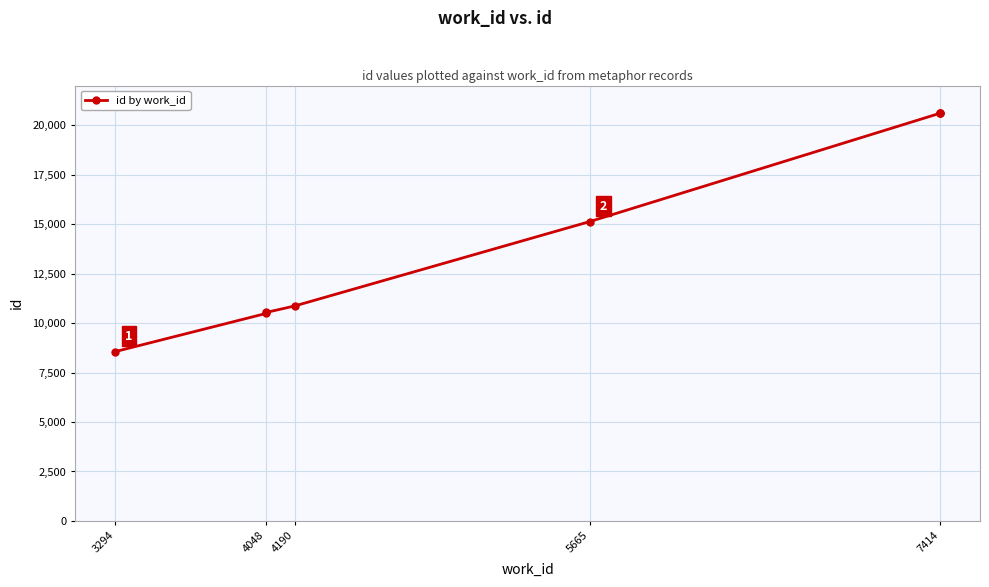

How many lines are shown in the chart?

1